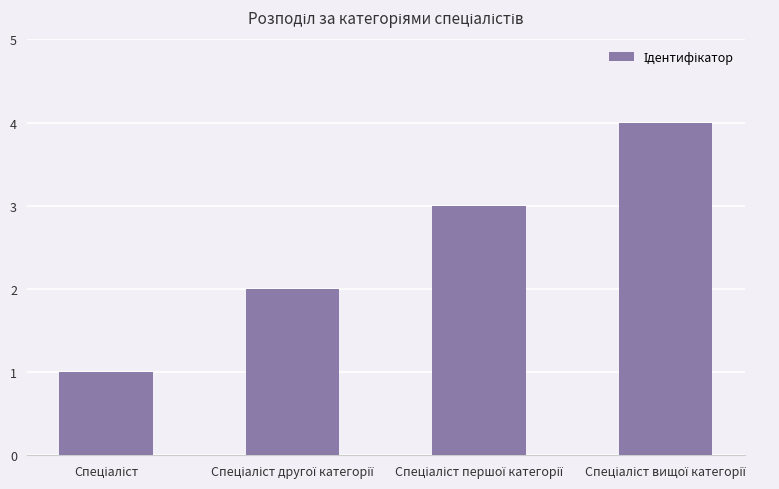

Count the values in the range 2 to 4.

3